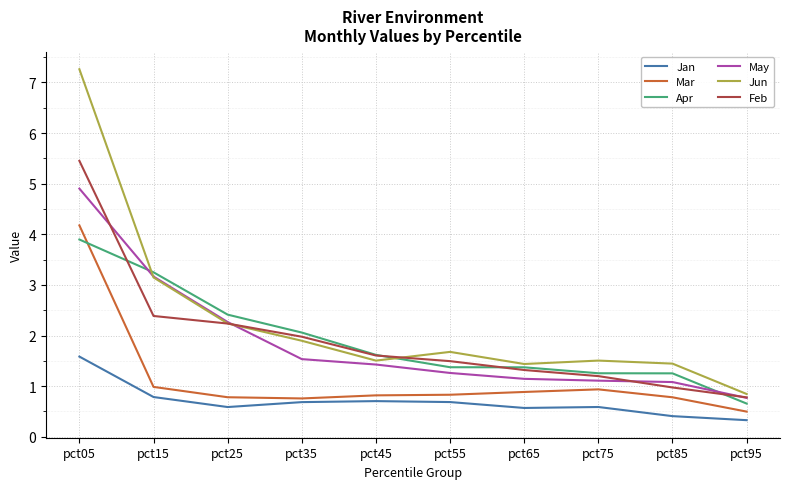

The value of May at pct95 is 0.8. True or false?

True